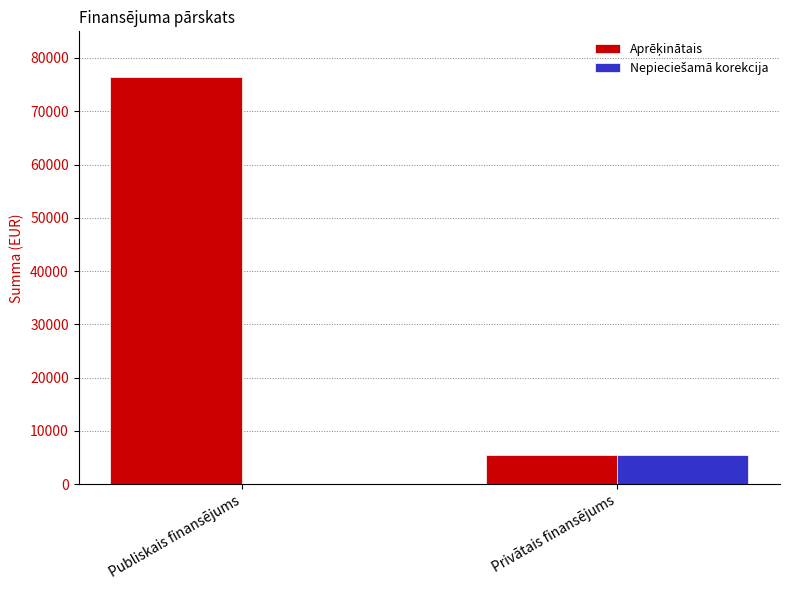

How many groups of bars are there?

2